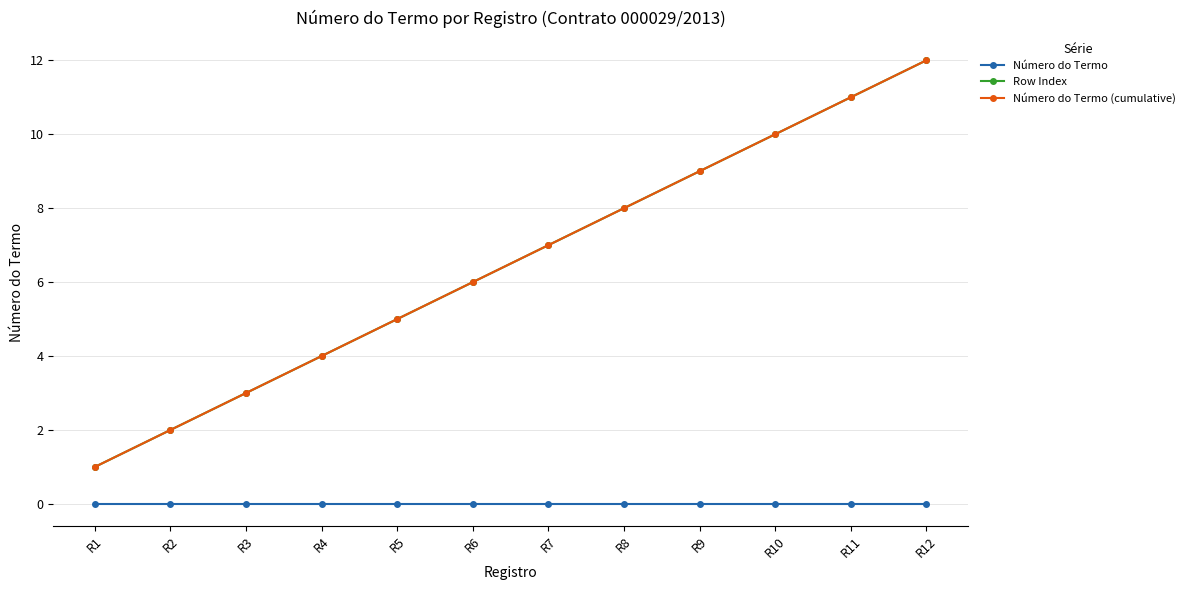

Is this an area chart (filled region under the line)?

No